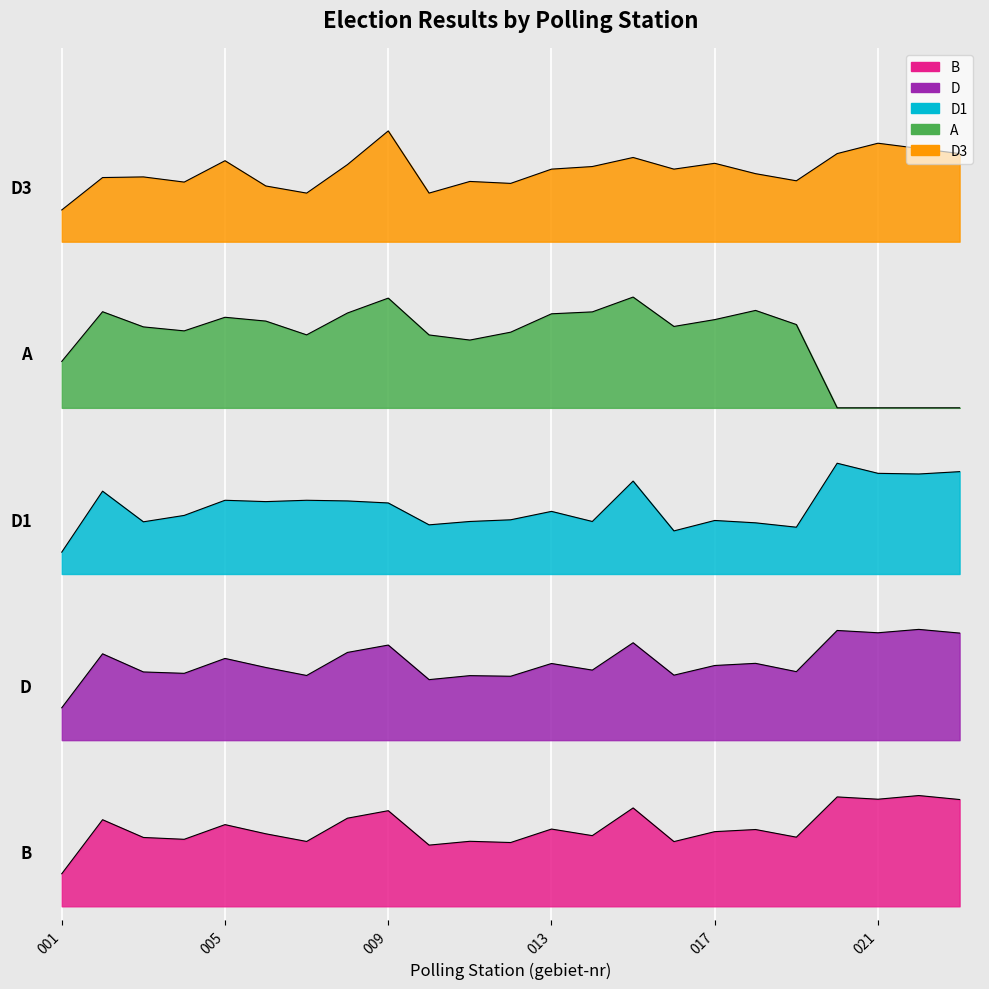

Is it true that D1 equals 1389.7 at 014?

True